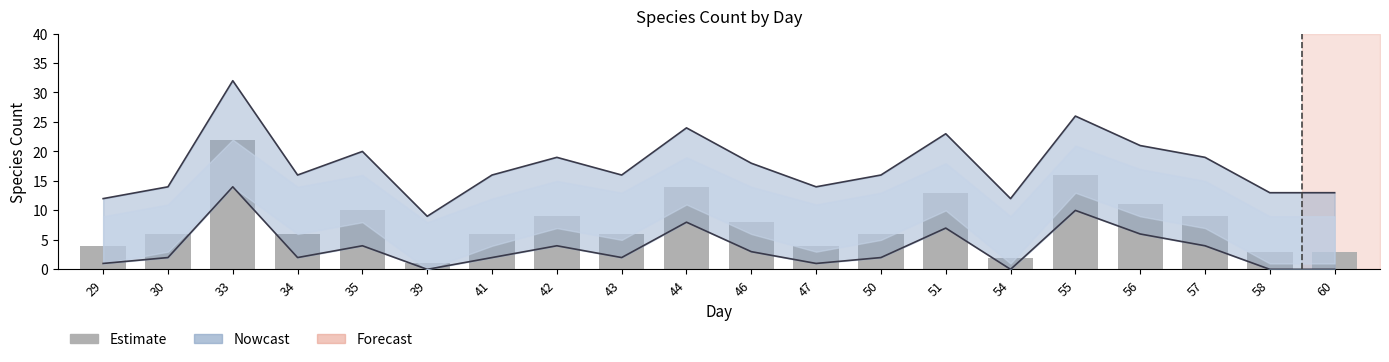

What is the ratio of the value at 39 to the value at 34?

0.2